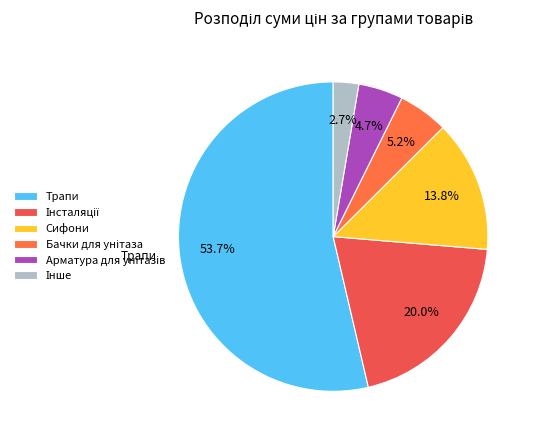

To the nearest percent, what is the average slice percentage?

17%